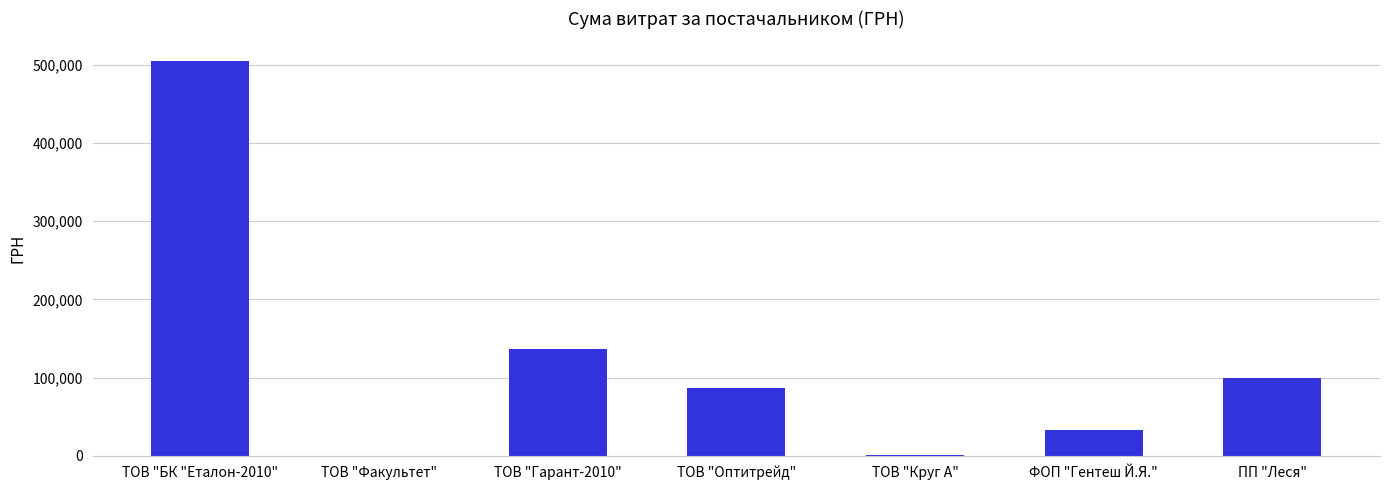

The value at ТОВ "Гарант-2010" is 136890.2. True or false?

True